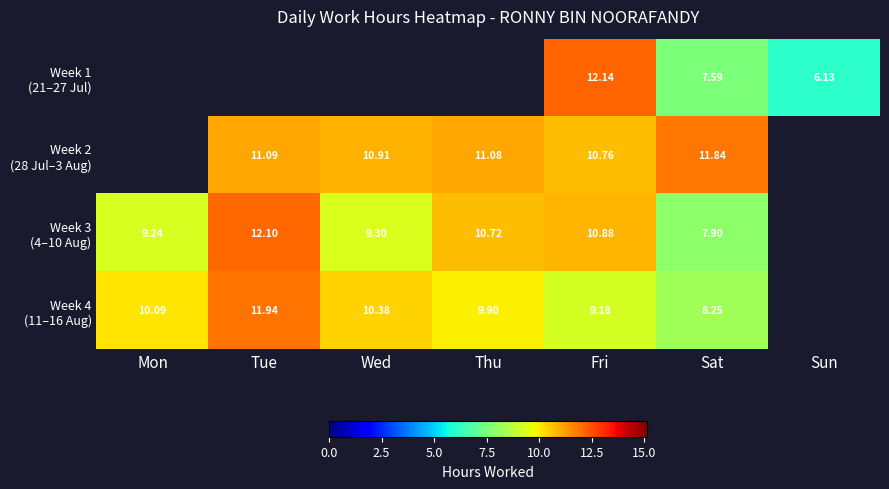

What is the highest value of the Week 4 (11–16 Aug) series?

11.9